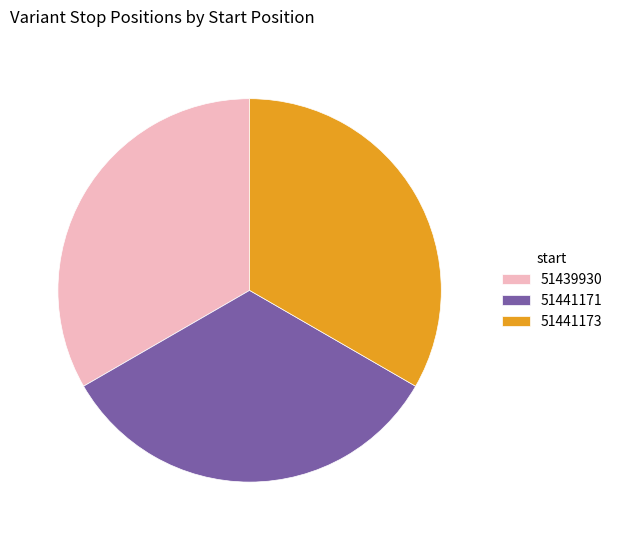

Is there a majority slice in this chart?

No